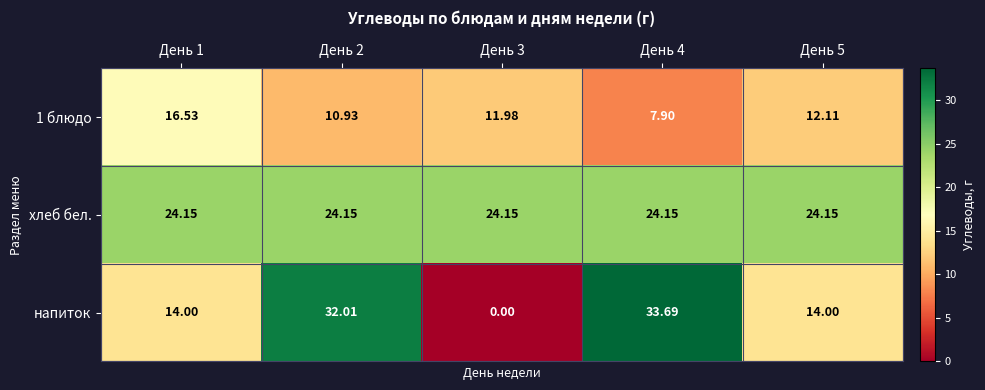

At how many categories does at least one series exceed 2?

5